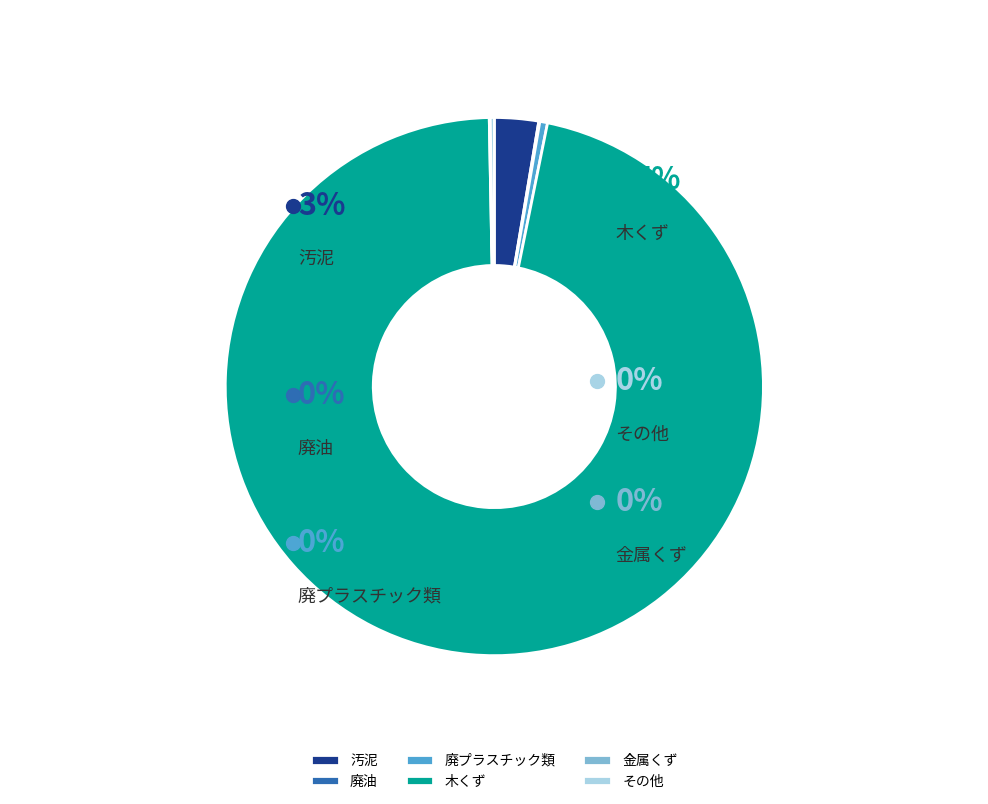

To the nearest percent, what percentage of the pie is 汚泥?

3%